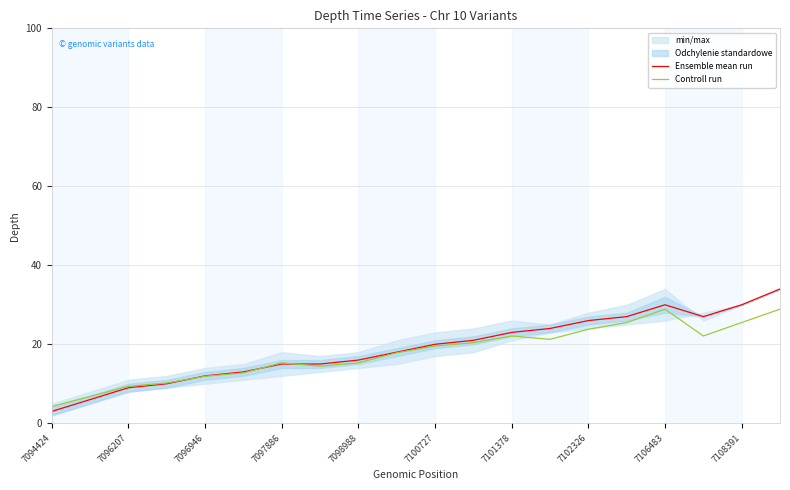

True or false: Ensemble mean run has a value of 12.0 at 7096946.

True